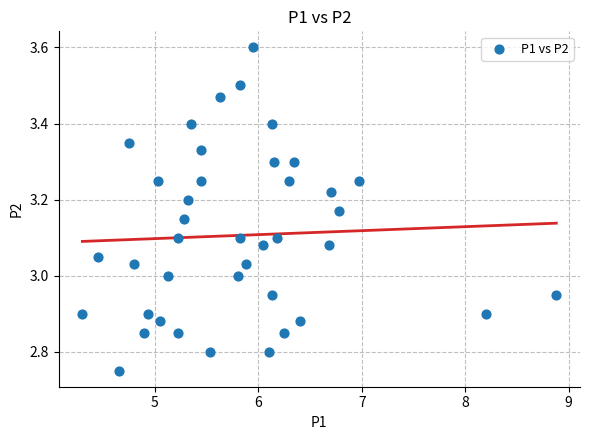

What is the range of X values (max minus min)?

4.6